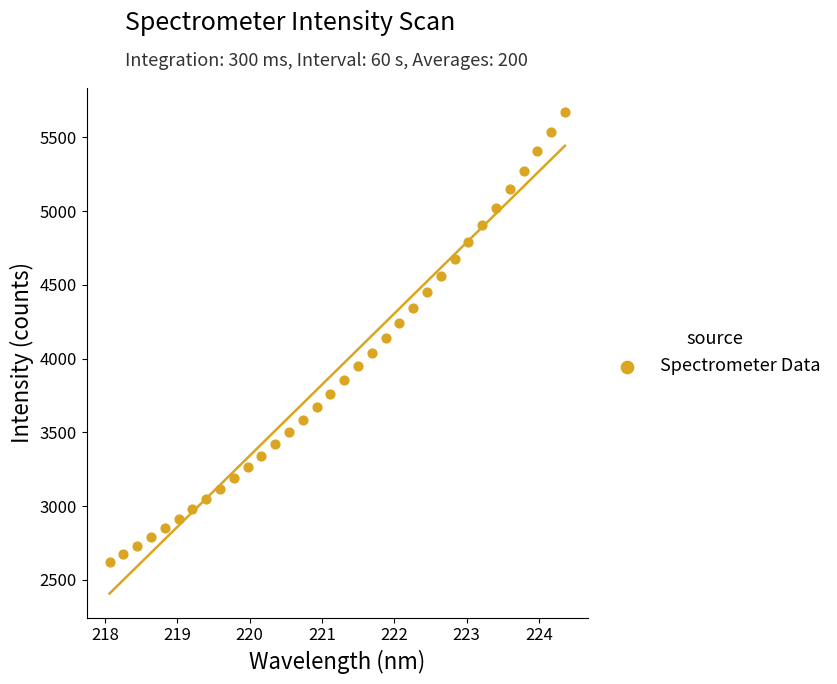

What is the range of X values (max minus min)?

6.3